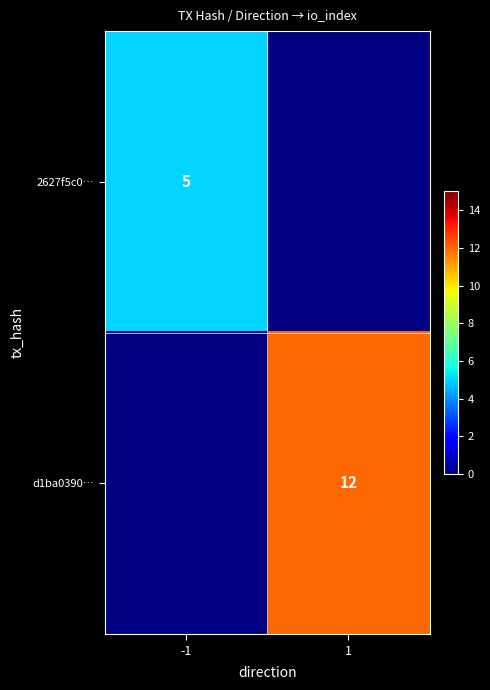

The d1ba0390… series shows 17 at 1. True or false?

False